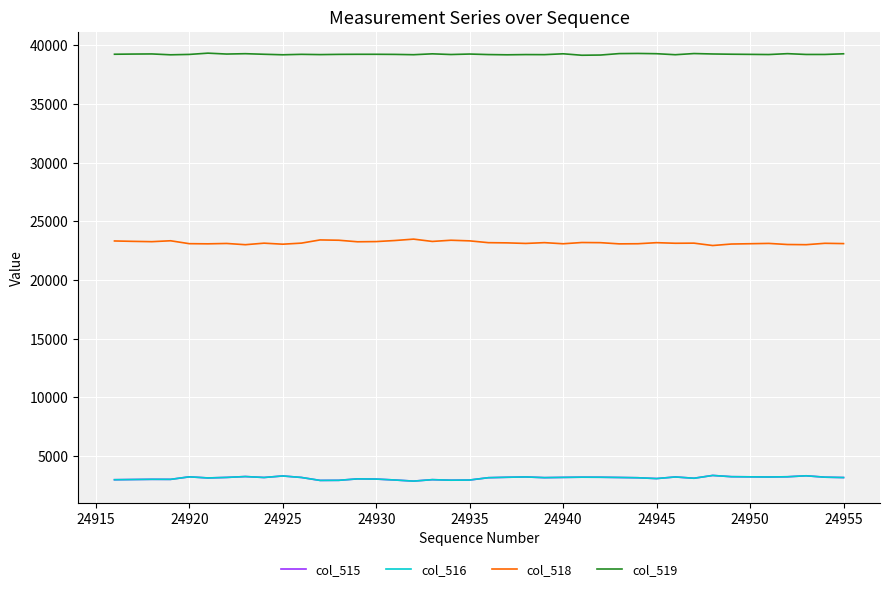

What is the sum of all col_516 values?

124859